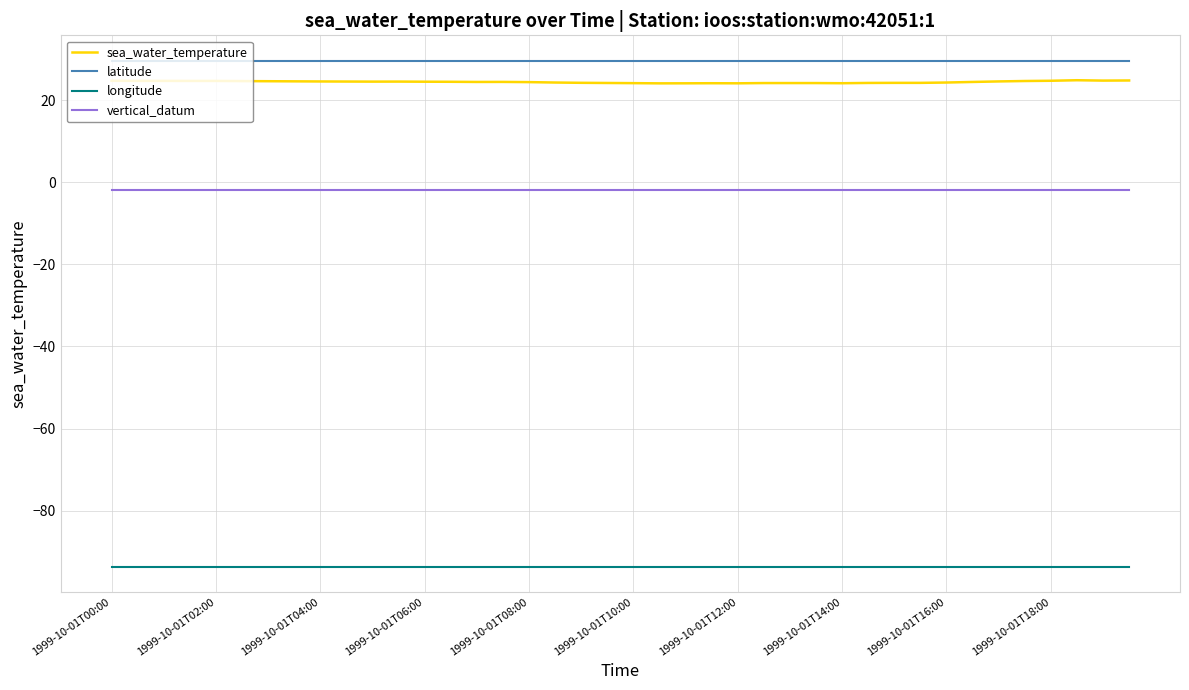

What is the average value of the latitude series?

29.6